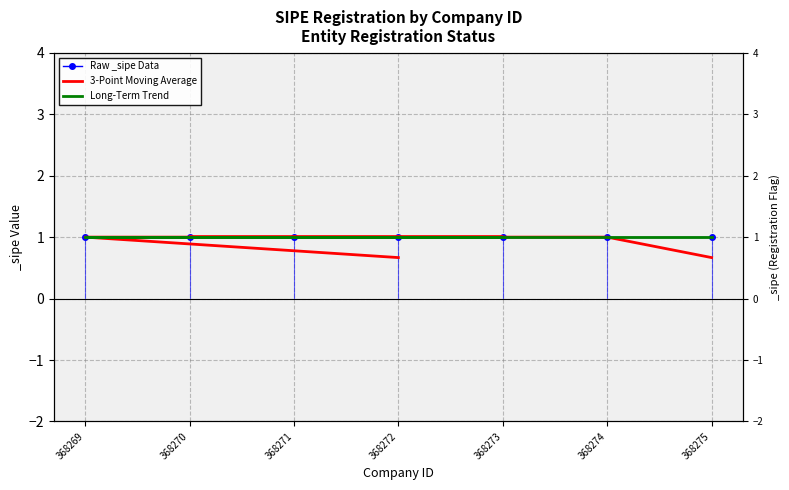

What position from the left is 368274?

6